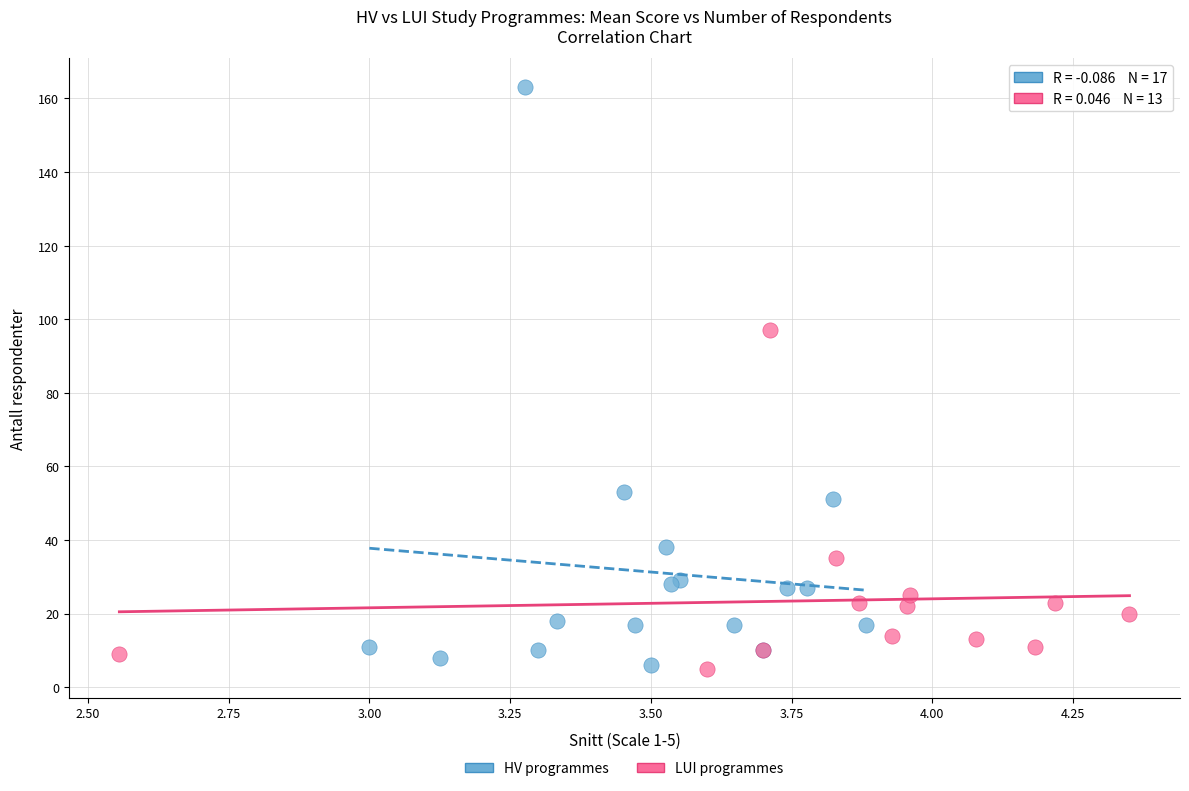

Which series reaches the maximum Y coordinate?

HV programmes